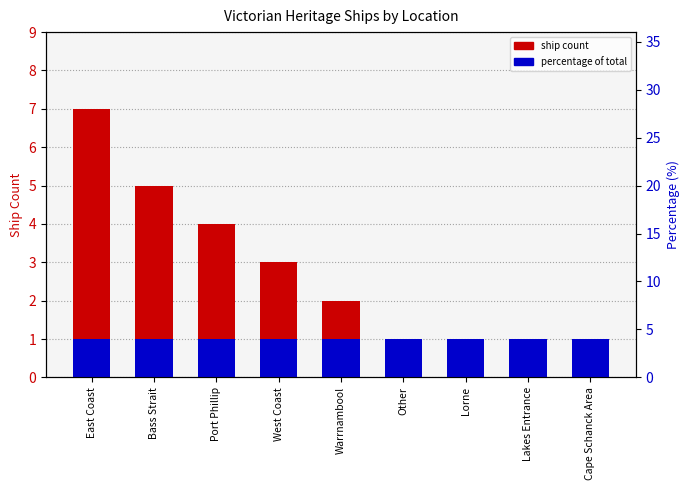

The value of Accent at Other is 0. True or false?

False